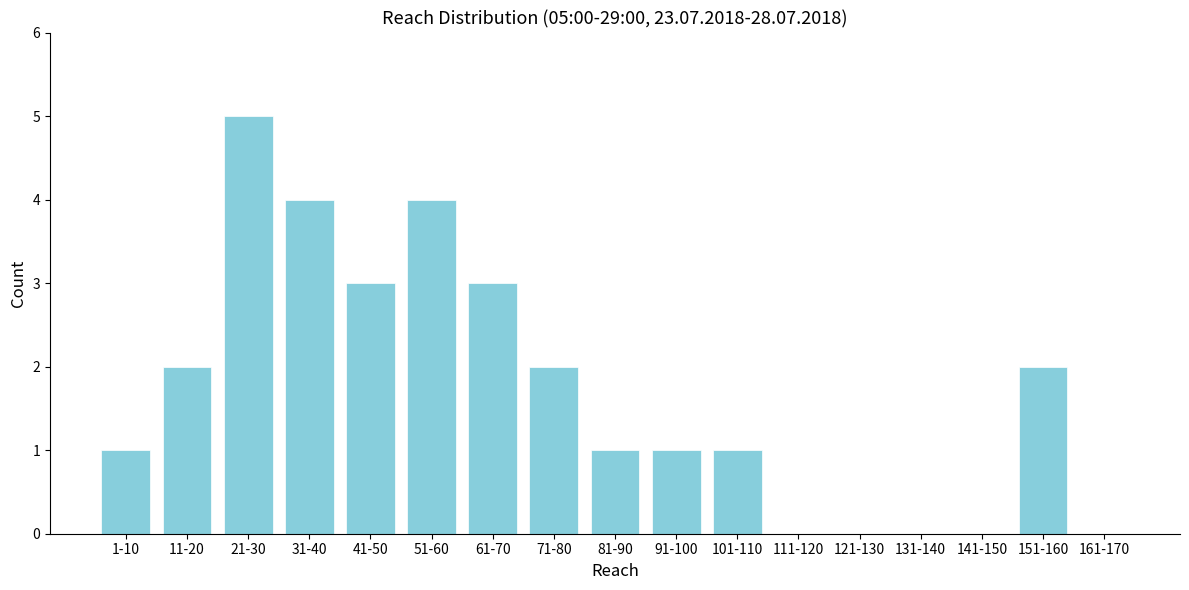

Reading left to right, extract all data points from this chart.

1-10=1	11-20=2	21-30=5	31-40=4	41-50=3	51-60=4	61-70=3	71-80=2	81-90=1	91-100=1	101-110=1	111-120=0	121-130=0	131-140=0	141-150=0	151-160=2	161-170=0